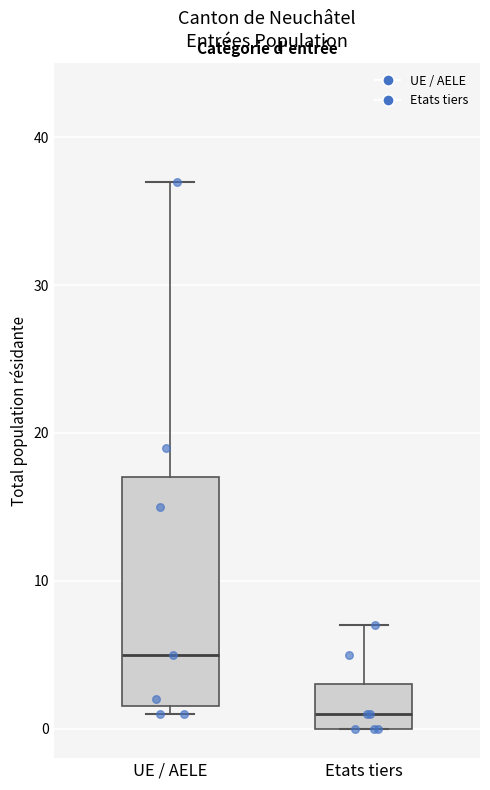

Reading left to right, transcribe this box plot: for each box, give where its median line is, the range the box spans, and where its two whiskers end, as read against the y-axis. The values are not printed on the chart, so give them approximately, as read against the axis.

UE / AELE: median 5, box 2 to 17, whiskers 1 to 37
Etats tiers: median 1, box 0 to 3, whiskers 0 to 7